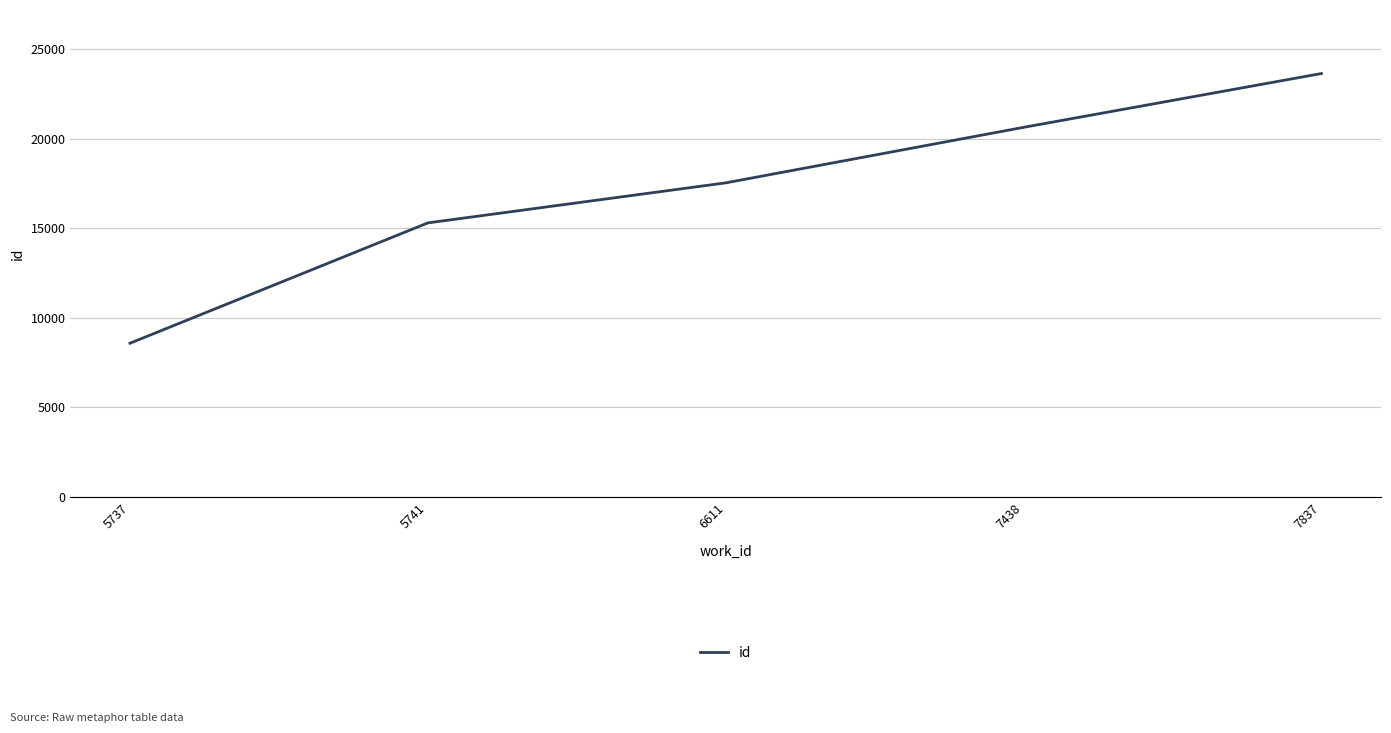

True or false: the data shows 2805 at 5737.

False